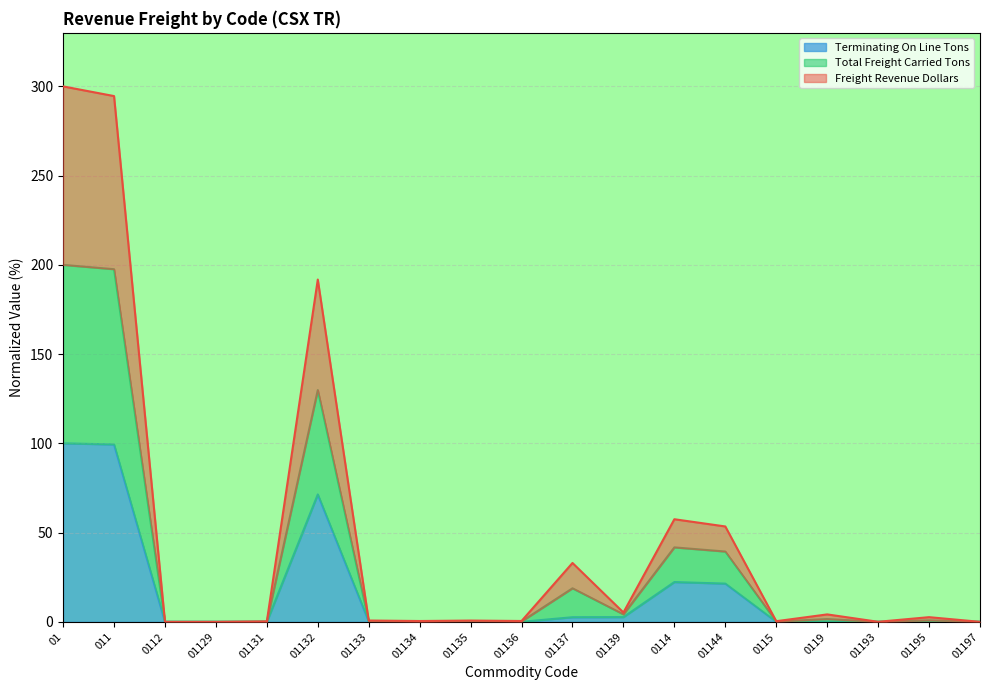

True or false: Total Freight Carried Carloads and Terminating On Line Tons intersect in this chart.

False